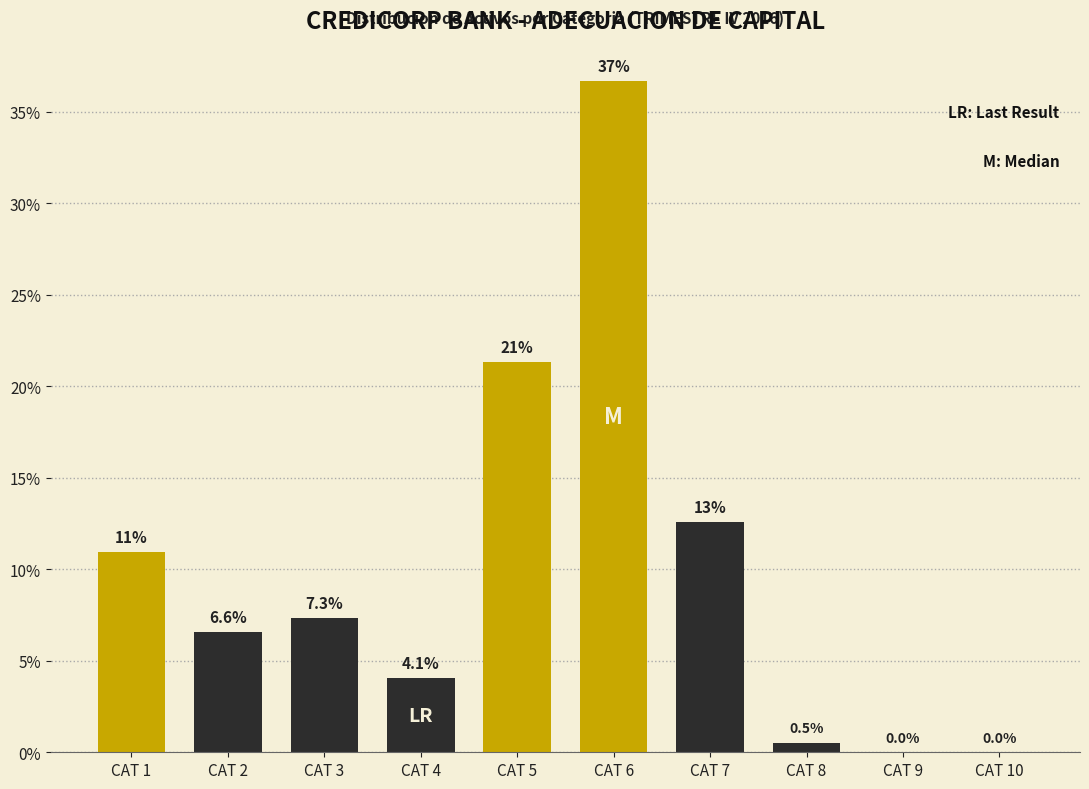

Reading left to right, what are all the values shown in this chart?

CAT 1=10.9	CAT 2=6.6	CAT 3=7.3	CAT 4=4.1	CAT 5=21.3	CAT 6=36.7	CAT 7=12.6	CAT 8=0.5	CAT 9=0.0	CAT 10=0.0